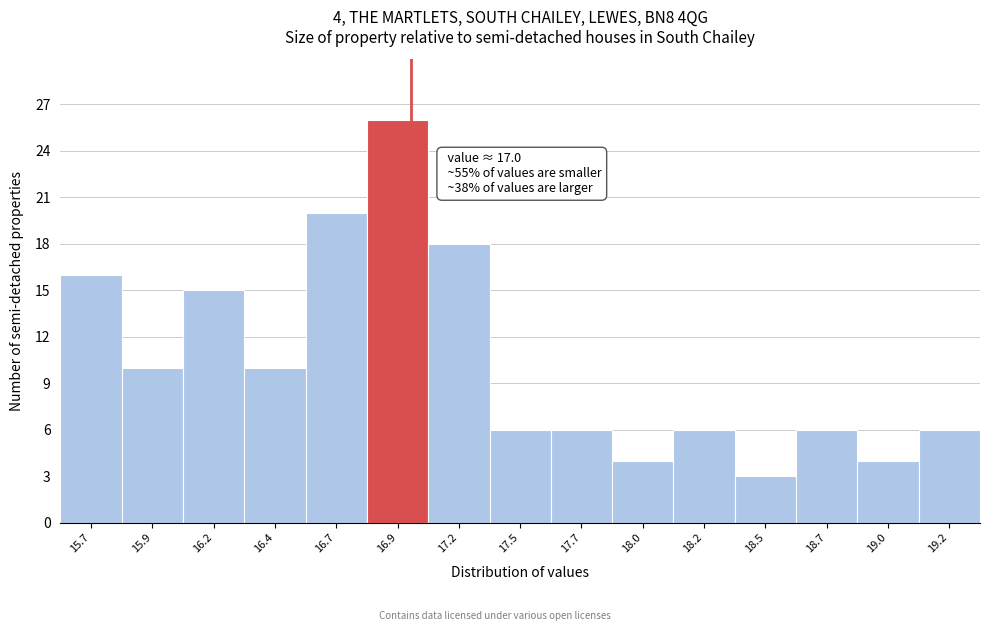

Reading left to right, list all the values displayed in this chart.

15.7=16	15.9=10	16.2=15	16.4=10	16.7=20	16.9=26	17.2=18	17.5=6	17.7=6	18.0=4	18.2=6	18.5=3	18.7=6	19.0=4	19.2=6